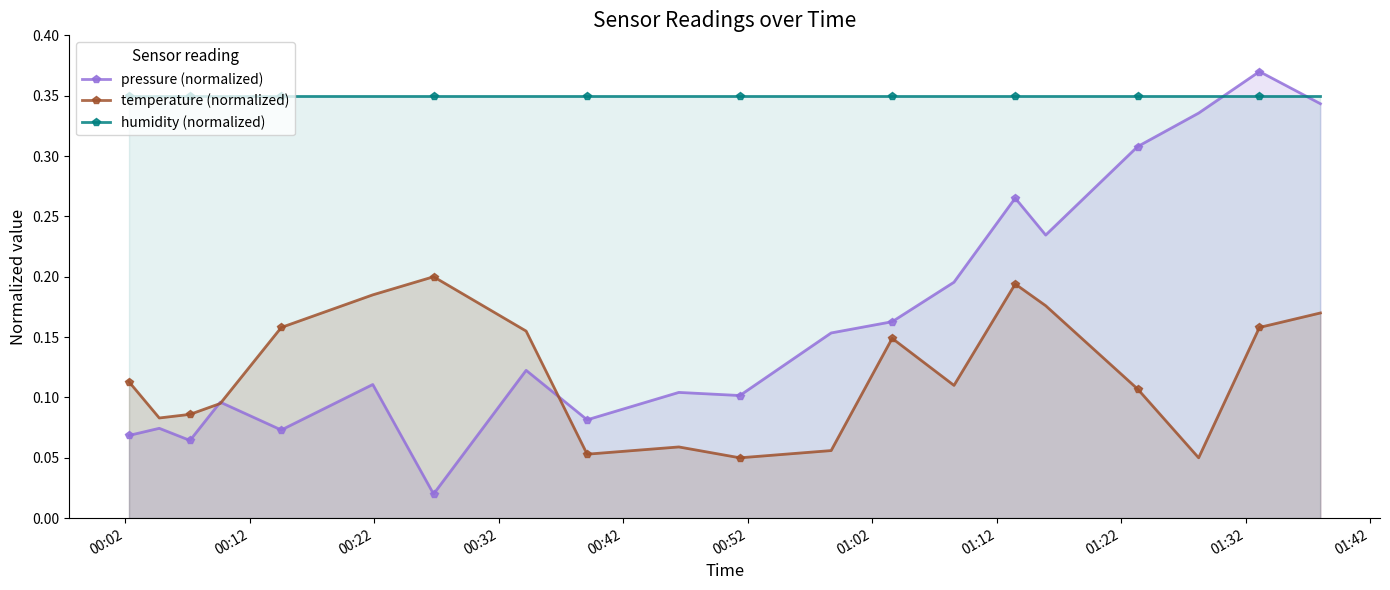

Which series has the widest spread of values?

pressure (normalized)